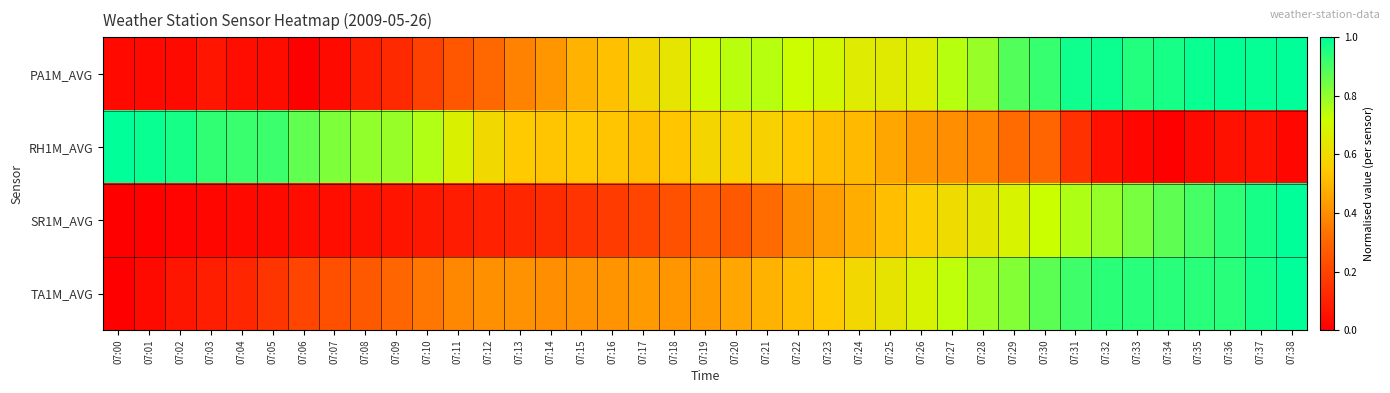

Between 07:35 and 07:38, which series saw the biggest shift?

SR1M_AVG